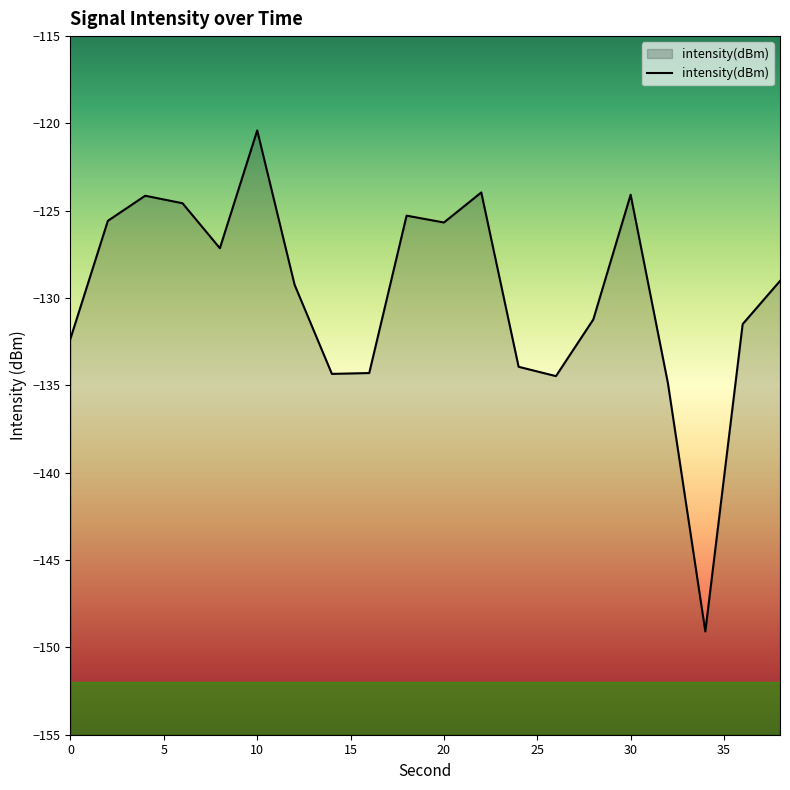

How many interior local valleys (lower than both neighbors) does the data have?

5